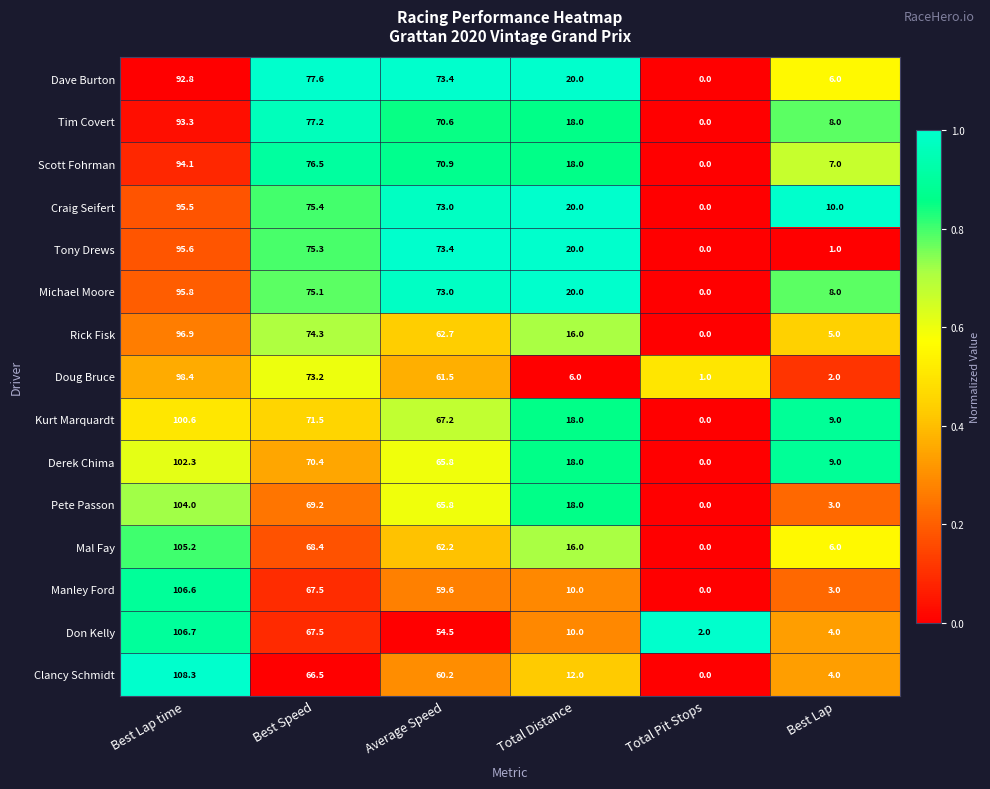

Rank the series by their maximum value, from lowest to highest.

Dave Burton, Tim Covert, Scott Fohrman, Craig Seifert, Tony Drews, Michael Moore, Rick Fisk, Doug Bruce, Kurt Marquardt, Derek Chima, Pete Passon, Mal Fay, Manley Ford, Don Kelly, Clancy Schmidt